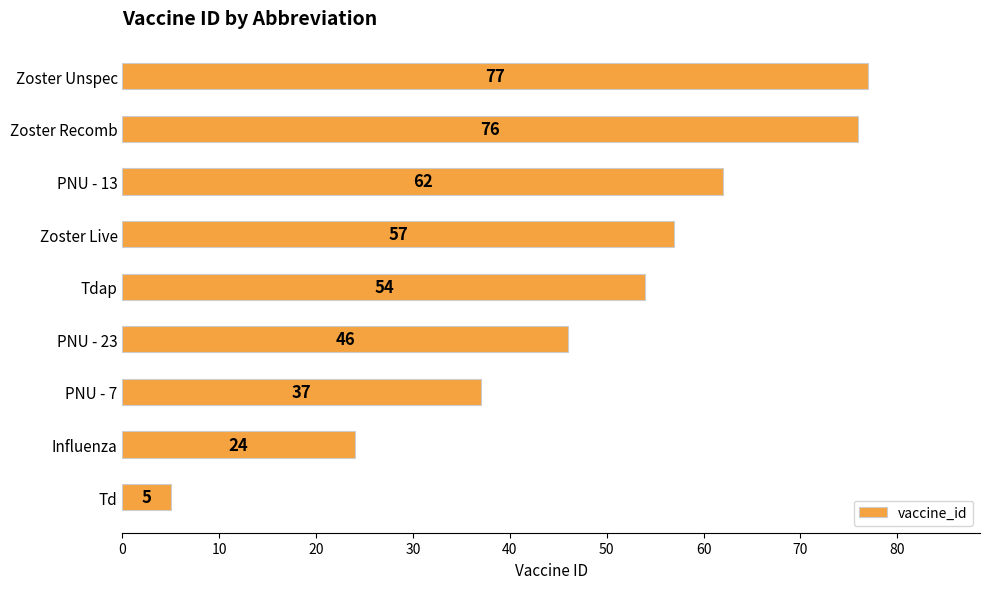

What is the change in value from PNU - 13 to Zoster Recomb?

+14